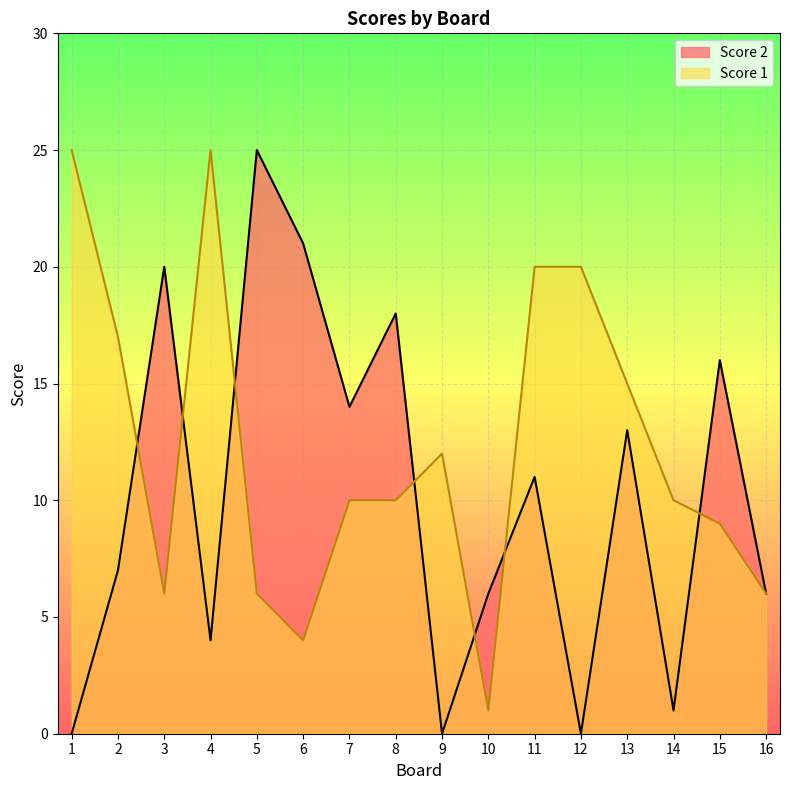

At how many categories does at least one series exceed 19?

7